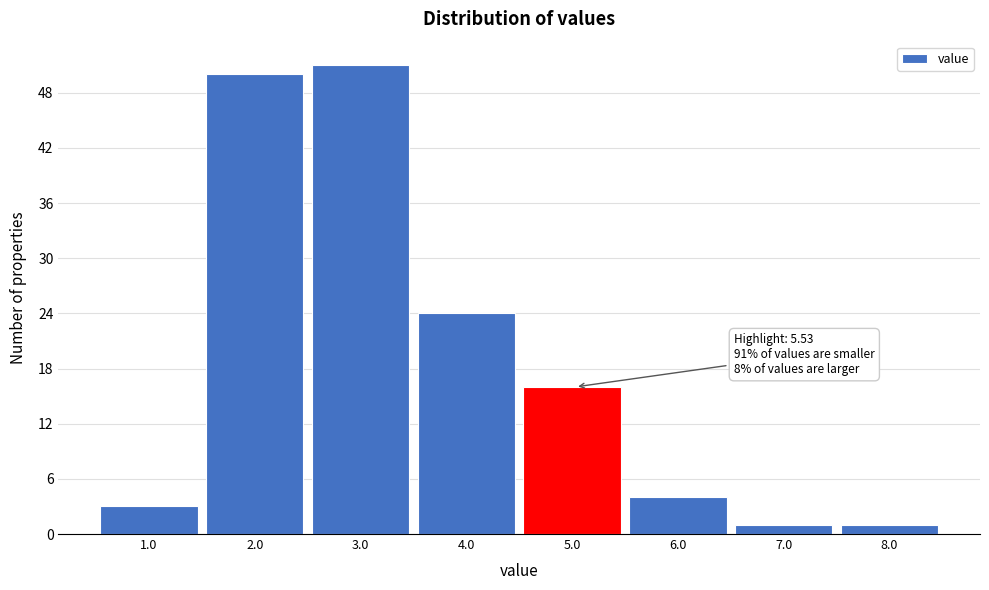

Reading left to right, list all the values displayed in this chart.

1.0=3	2.0=50	3.0=51	4.0=24	5.0=16	6.0=4	7.0=1	8.0=1